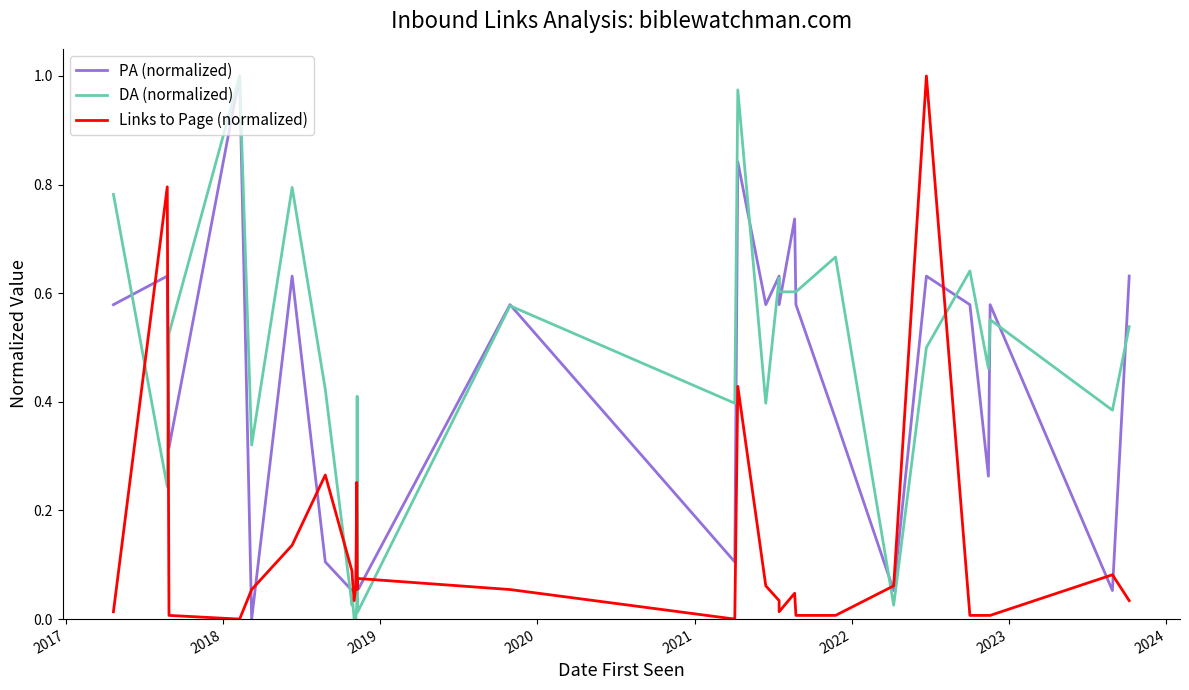

Which series has the largest range (max minus min)?

Links to Page (normalized)